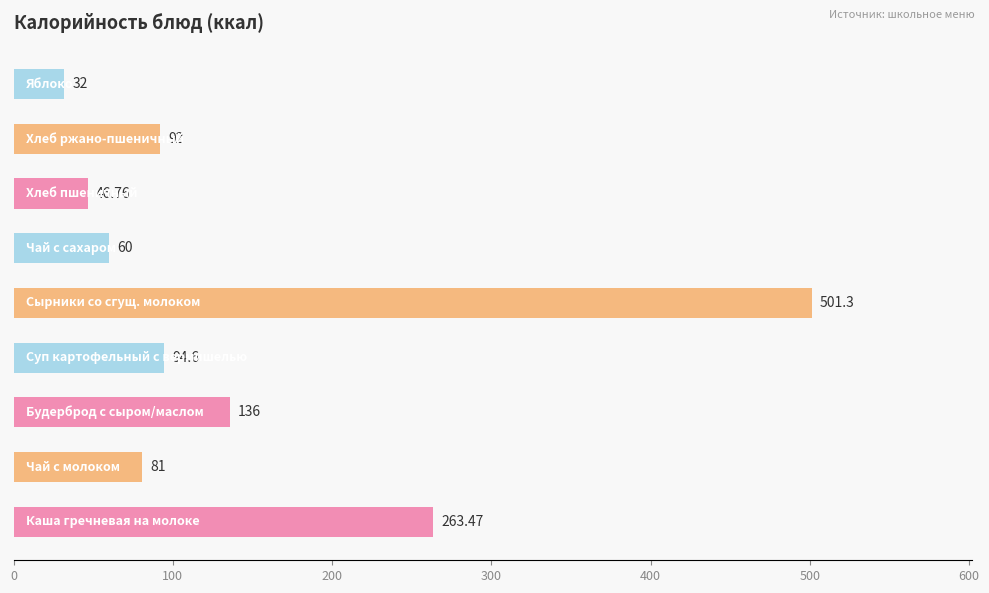

Does the chart contain any negative values?

No